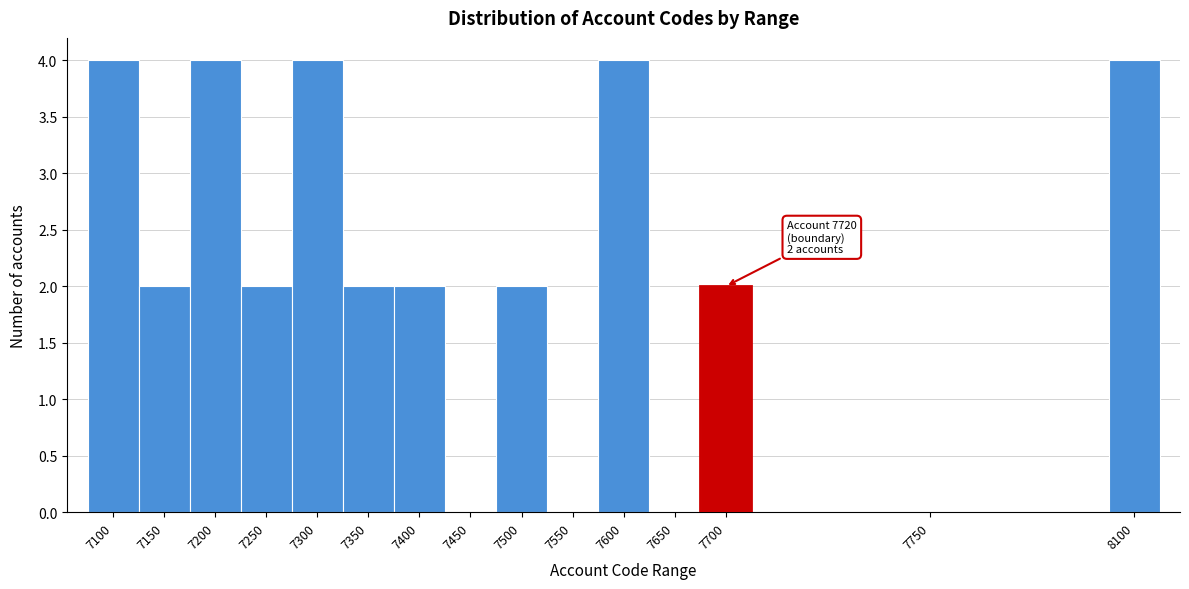

Reading left to right, what are all the values shown in this chart?

7100=4	7150=2	7200=4	7250=2	7300=4	7350=2	7400=2	7450=0	7500=2	7550=0	7600=4	7650=0	7700=2	7750=0	8100=4